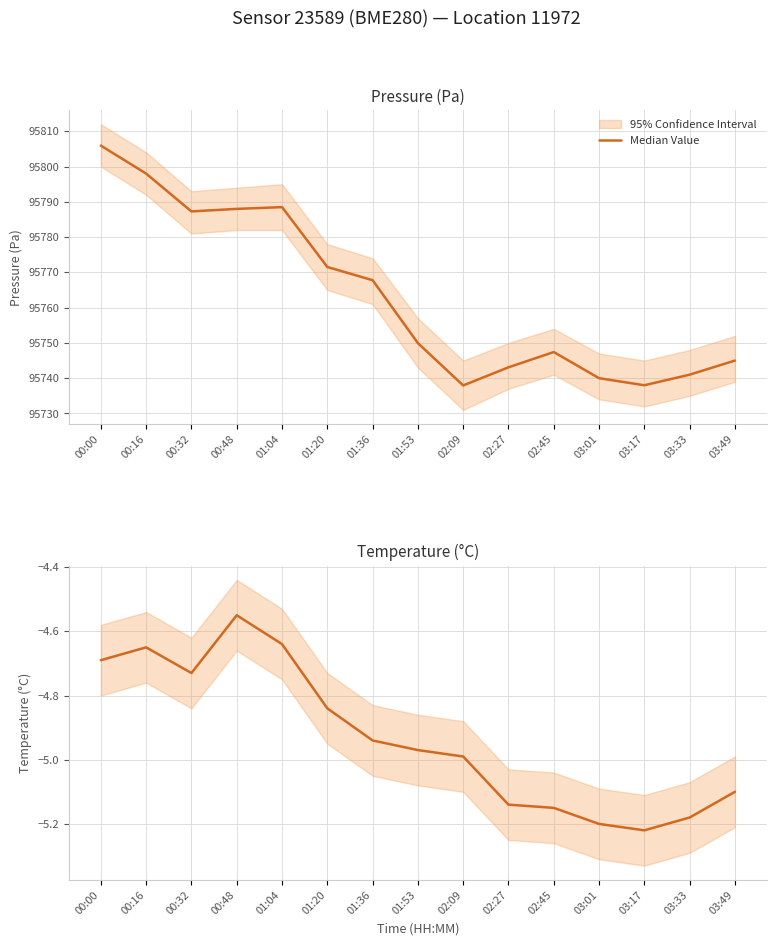

How many interior local peaks (higher than both neighbors) does the data have?

2